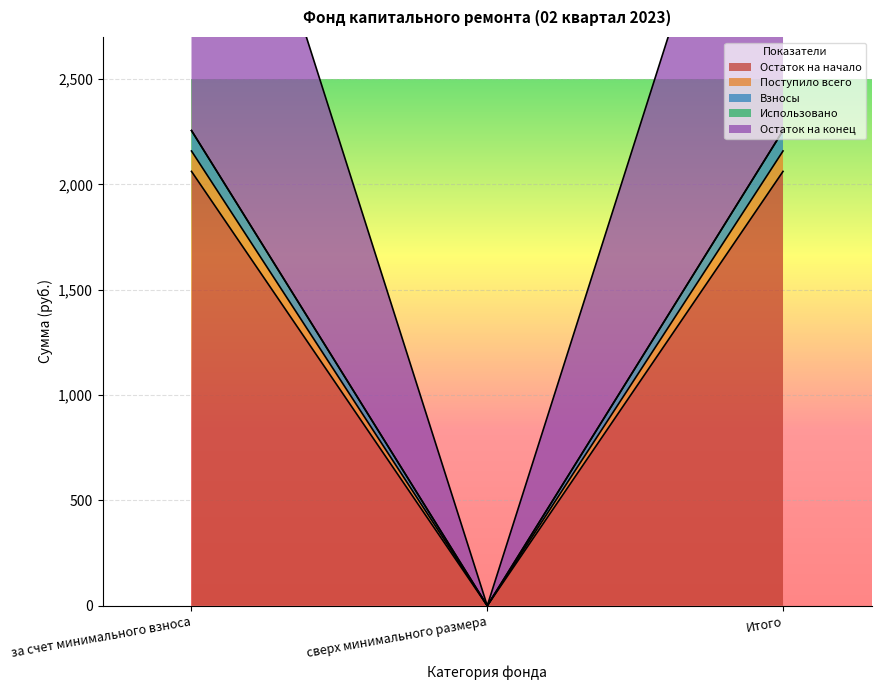

What is the difference between the Остаток на конец values at сверх минимального размера and Итого?

2255.6